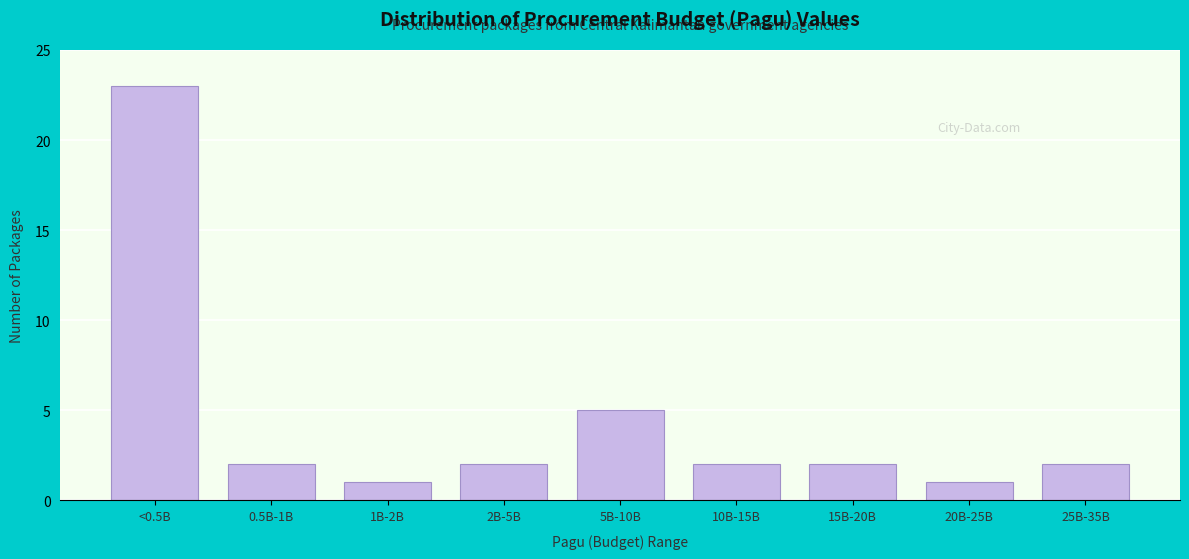

Reading left to right, transcribe all the data shown in this chart.

<0.5B=23	0.5B-1B=2	1B-2B=1	2B-5B=2	5B-10B=5	10B-15B=2	15B-20B=2	20B-25B=1	25B-35B=2